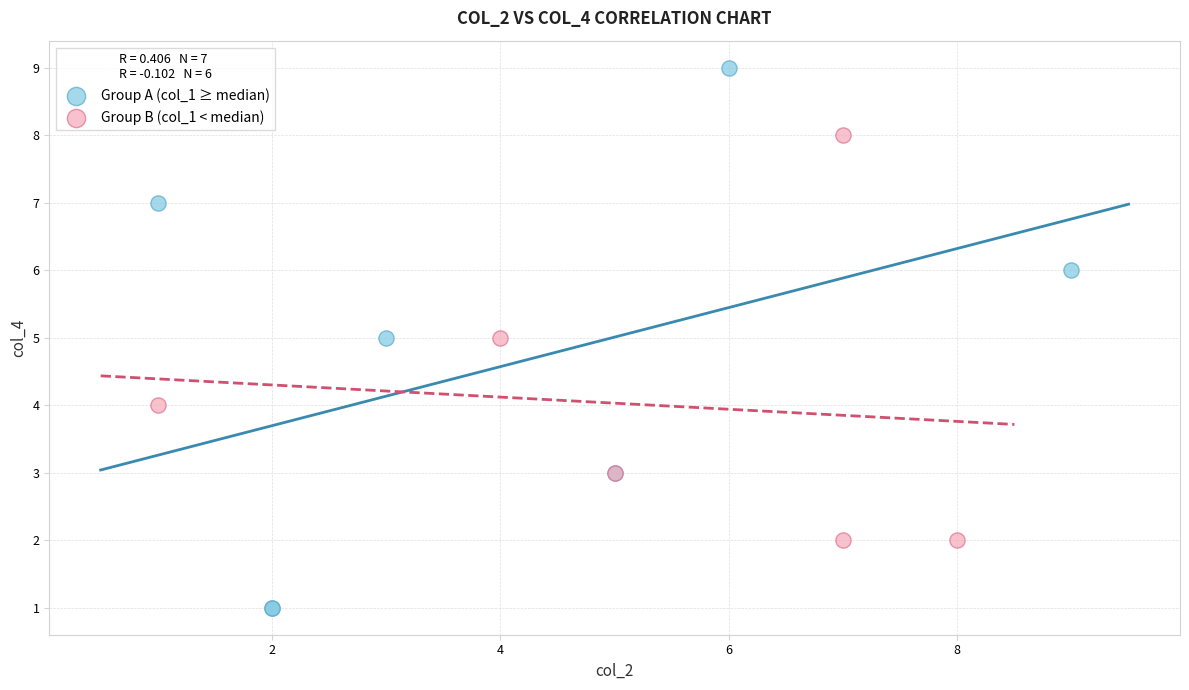

Which series contains the lowest Y value?

Group A (col_1 ≥ median)